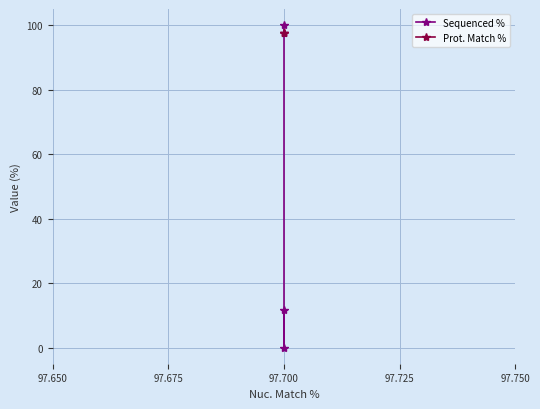

At 97.700, list the series in order from smallest to largest.

Sequenced %, Prot. Match %